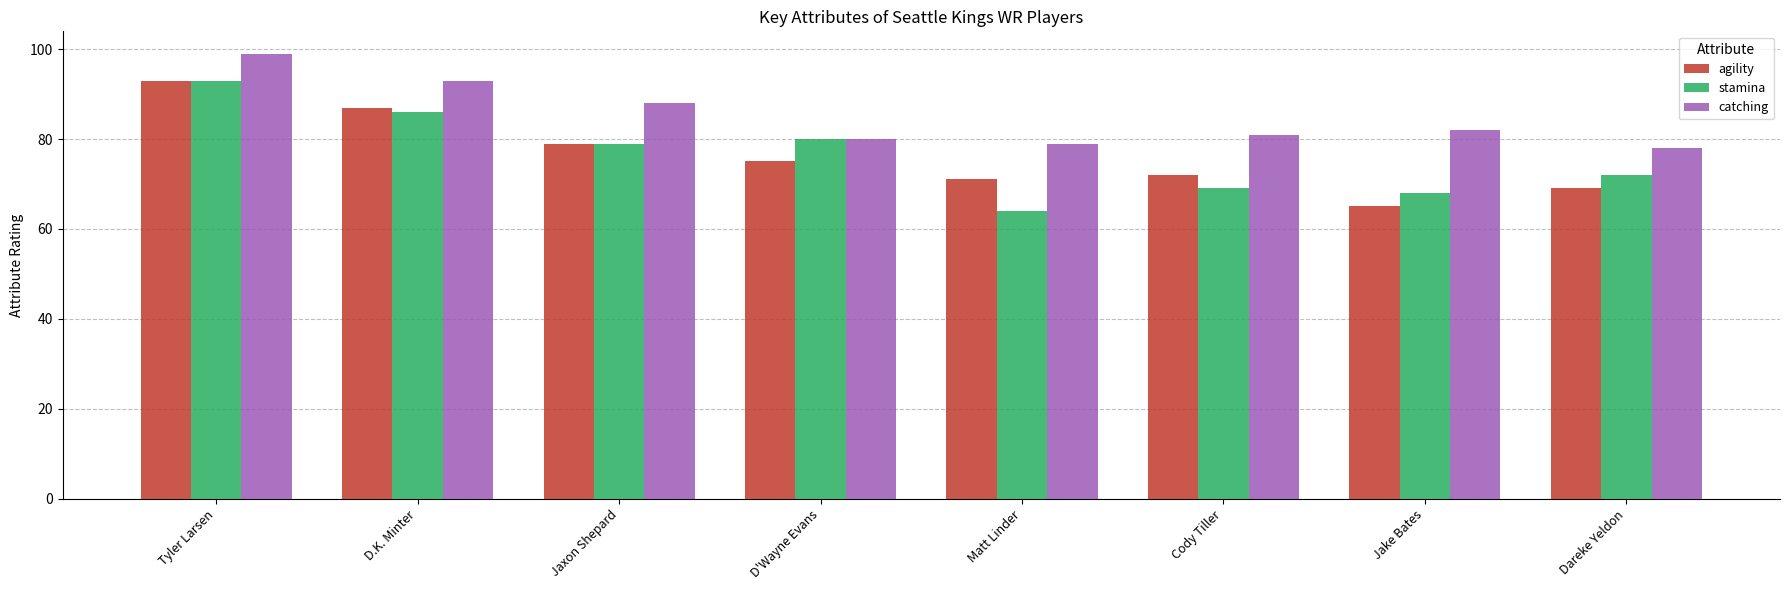

Which category has the highest value across all series?

Tyler Larsen